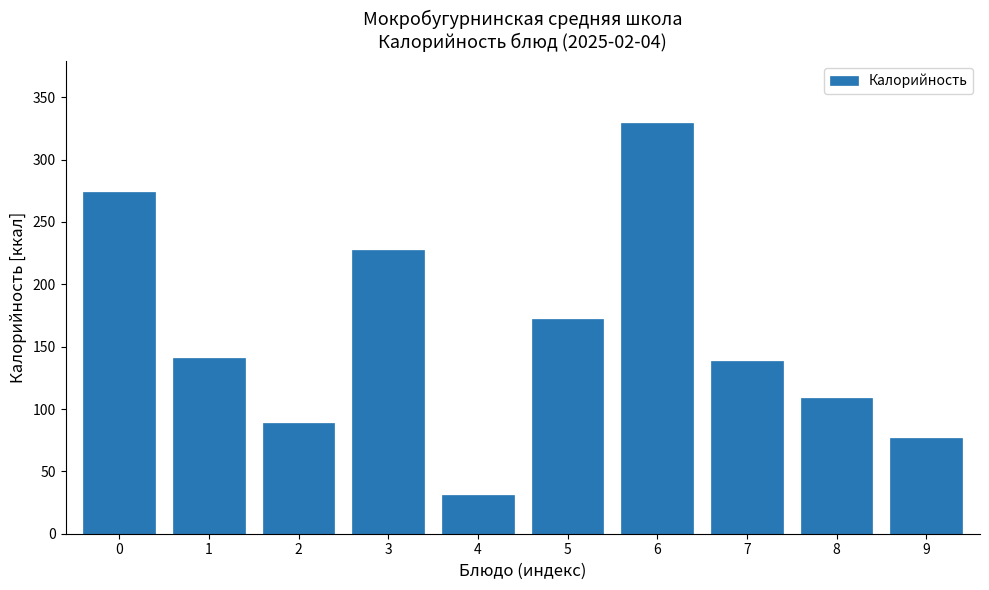

Reading left to right, transcribe all the data shown in this chart.

273.8	141.3	88.8	227.7	31.0	171.8	329.3	138.8	108.6	76.8